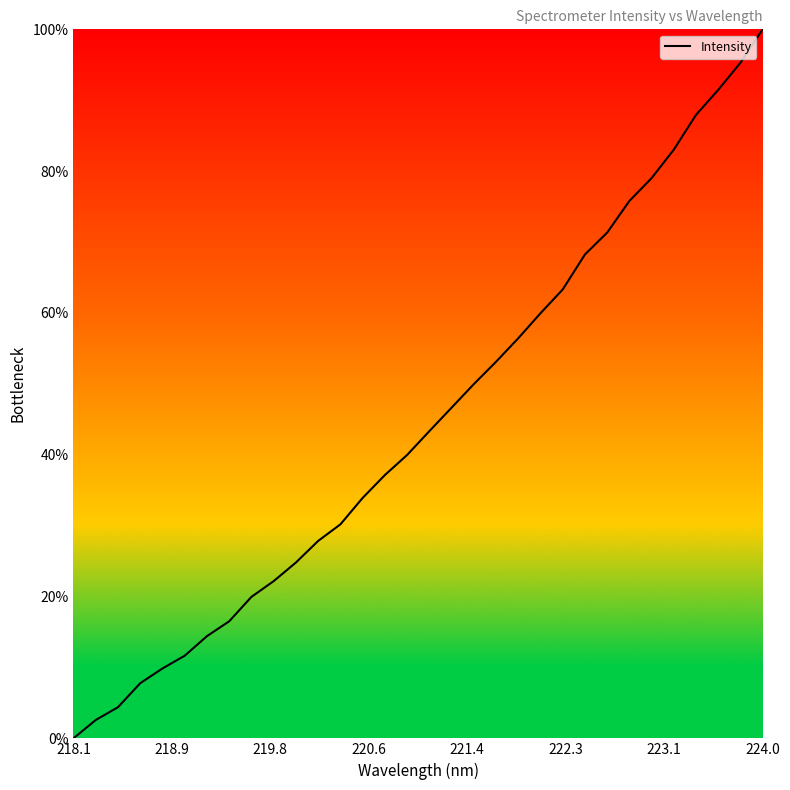

How many distinct data groups are displayed?

1